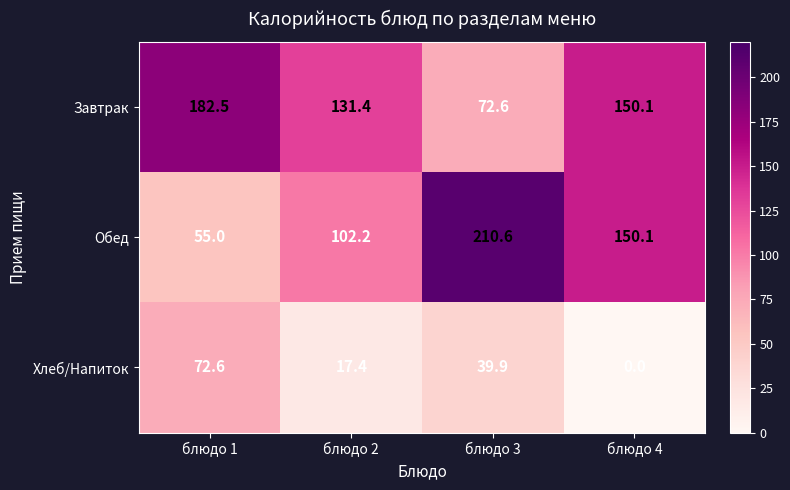

How many data points in Хлеб/Напиток are less than 39?

2